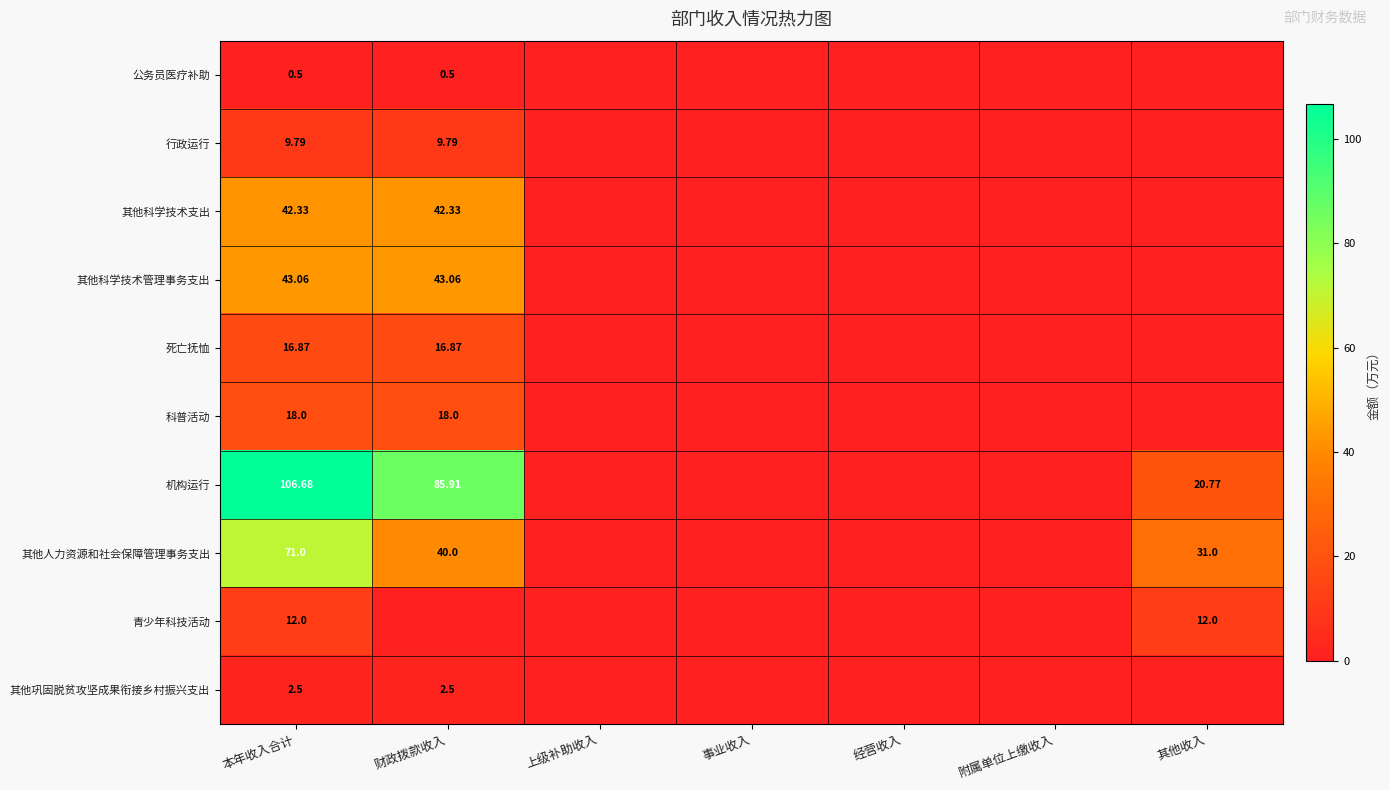

Rank the series at 本年收入合计 from highest to lowest value.

机构运行, 其他人力资源和社会保障管理事务支出, 其他科学技术管理事务支出, 其他科学技术支出, 科普活动, 死亡抚恤, 青少年科技活动, 行政运行, 其他巩固脱贫攻坚成果衔接乡村振兴支出, 公务员医疗补助